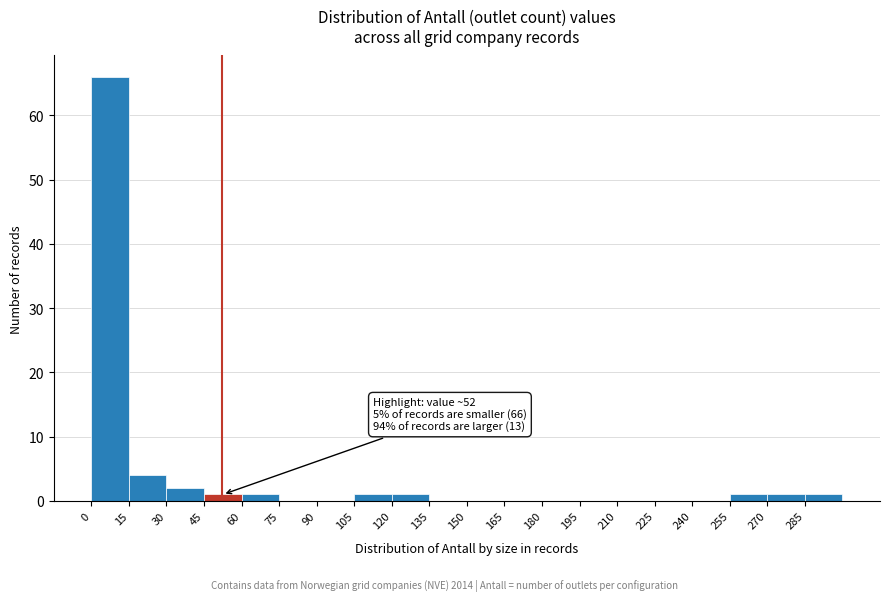

Over which range of the x-axis is the bar tallest?

0 to 15